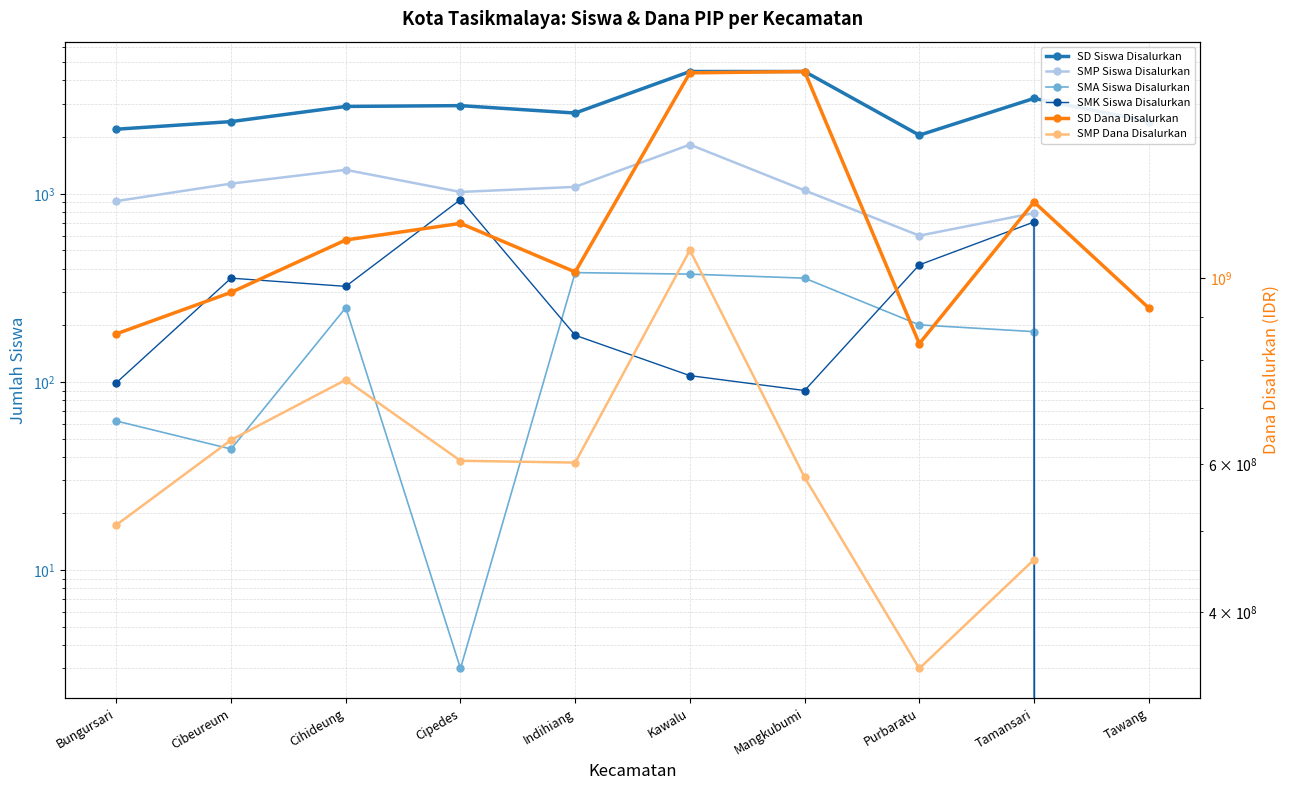

Is the value of SD Siswa Disalurkan at Mangkubumi greater than the value of SMP Siswa Disalurkan at Kawalu?

Yes